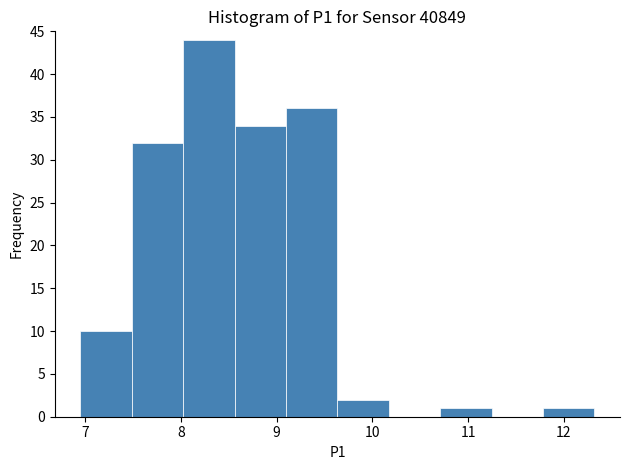

Reading left to right, transcribe this chart: for each bar, give the range it covers on the x-axis and its height. Neither the bar edges nor the heights are printed on the chart, so give them approximately, as read against the axes.

7.0 to 7.5: 10
7.5 to 8.0: 32
8.0 to 8.6: 44
8.6 to 9.1: 34
9.1 to 9.6: 36
9.6 to 10.2: 2
10.2 to 10.7: 0
10.7 to 11.2: 1
11.2 to 11.8: 0
11.8 to 12.3: 1